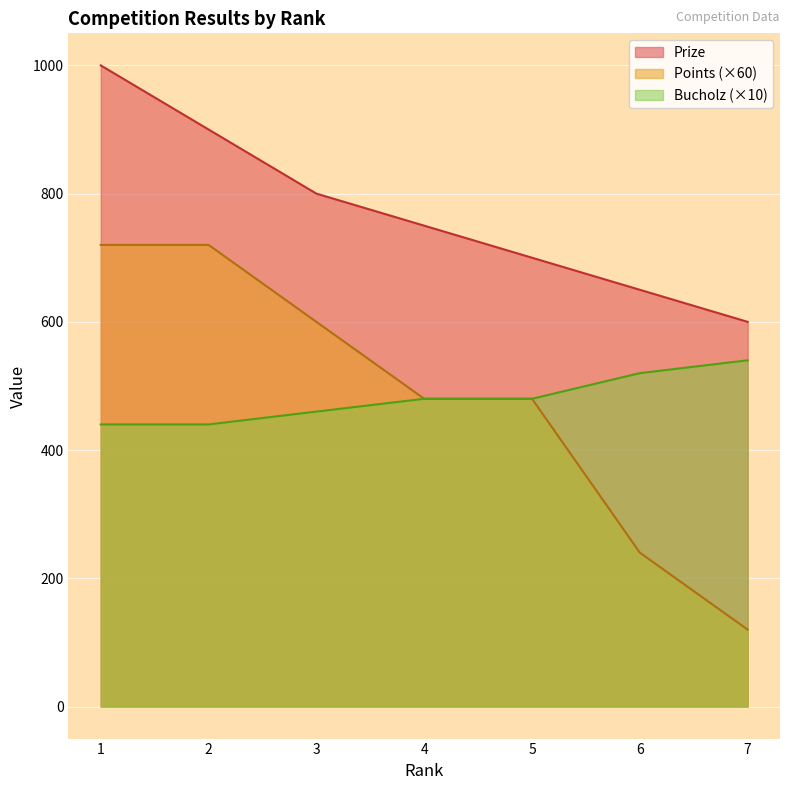

What is the value of the Points point at the 2nd from the left?

720